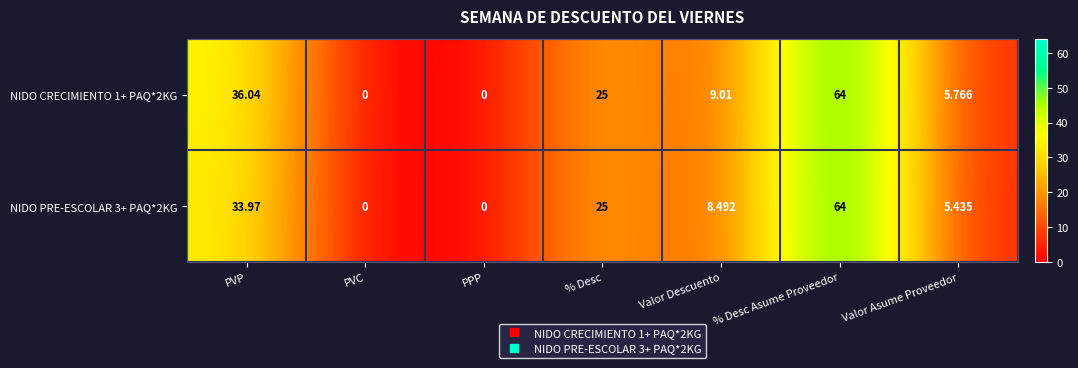

At which category is the sum across all series the highest?

% Desc Asume Proveedor